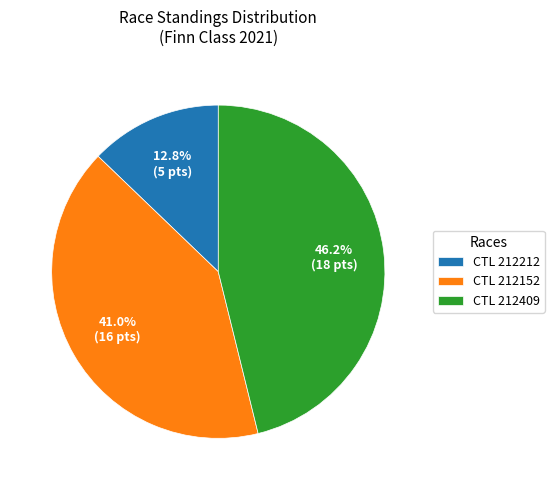

Which category has the smallest portion of the pie?

CTL 212212